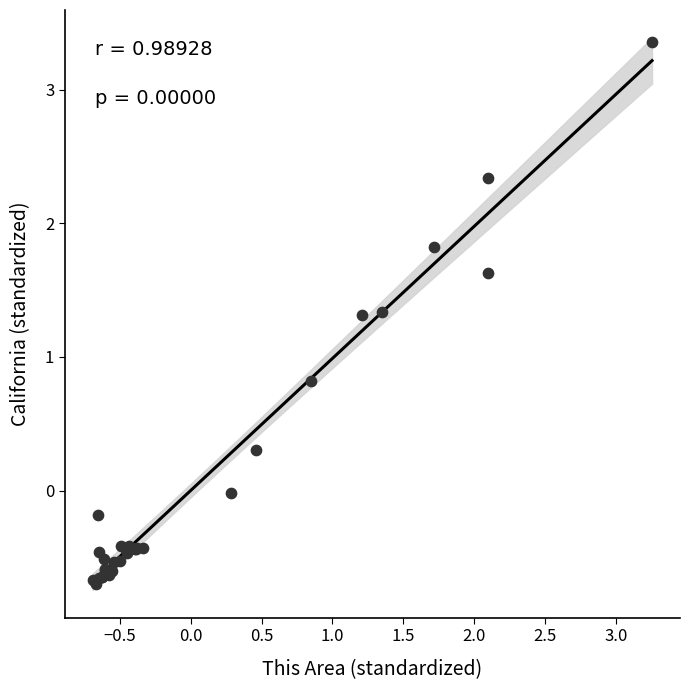

What Y value in the scatter plot is closest to 1?

0.8